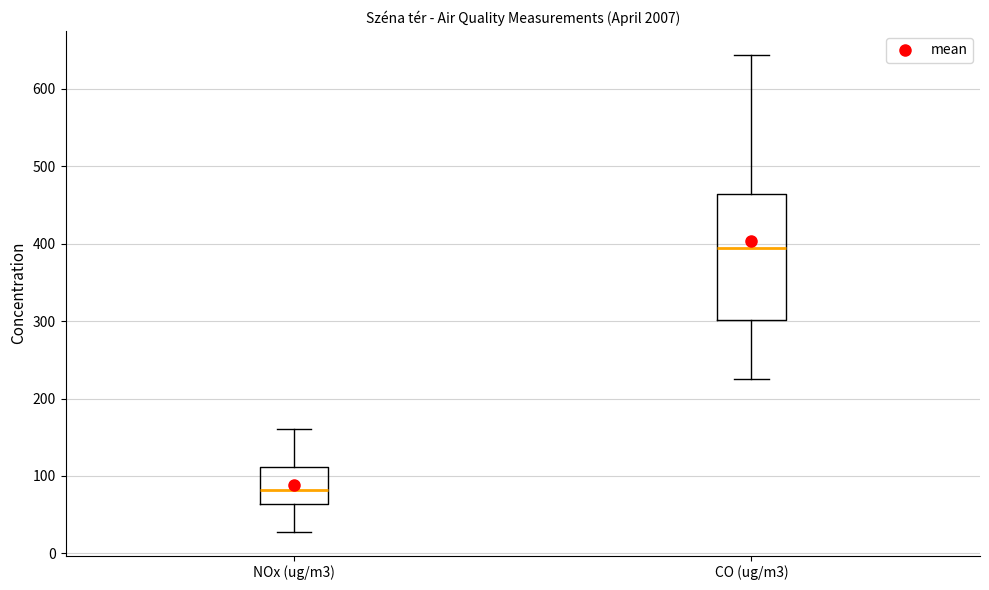

Reading left to right, read every box against the y-axis: the position of its median line, the range the box covers, and the ends of its whiskers. The values are not printed on the chart, so give them approximately, as read against the axis.

NOx (ug/m3): median 80, box 60 to 110, whiskers 30 to 160
CO (ug/m3): median 390, box 300 to 460, whiskers 230 to 640